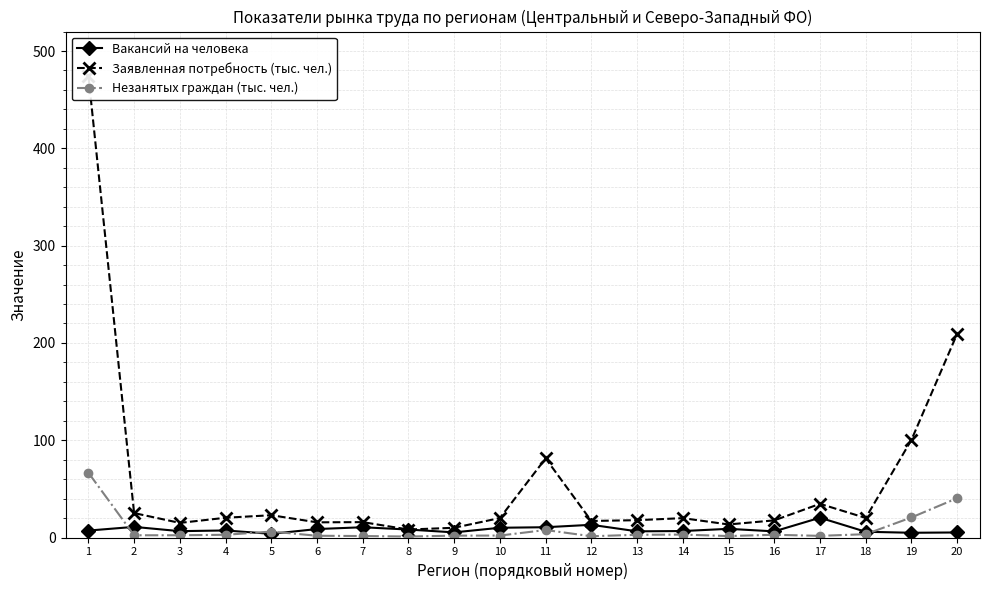

At which label does Заявленная потребность (тыс. чел.) reach its minimum?

8